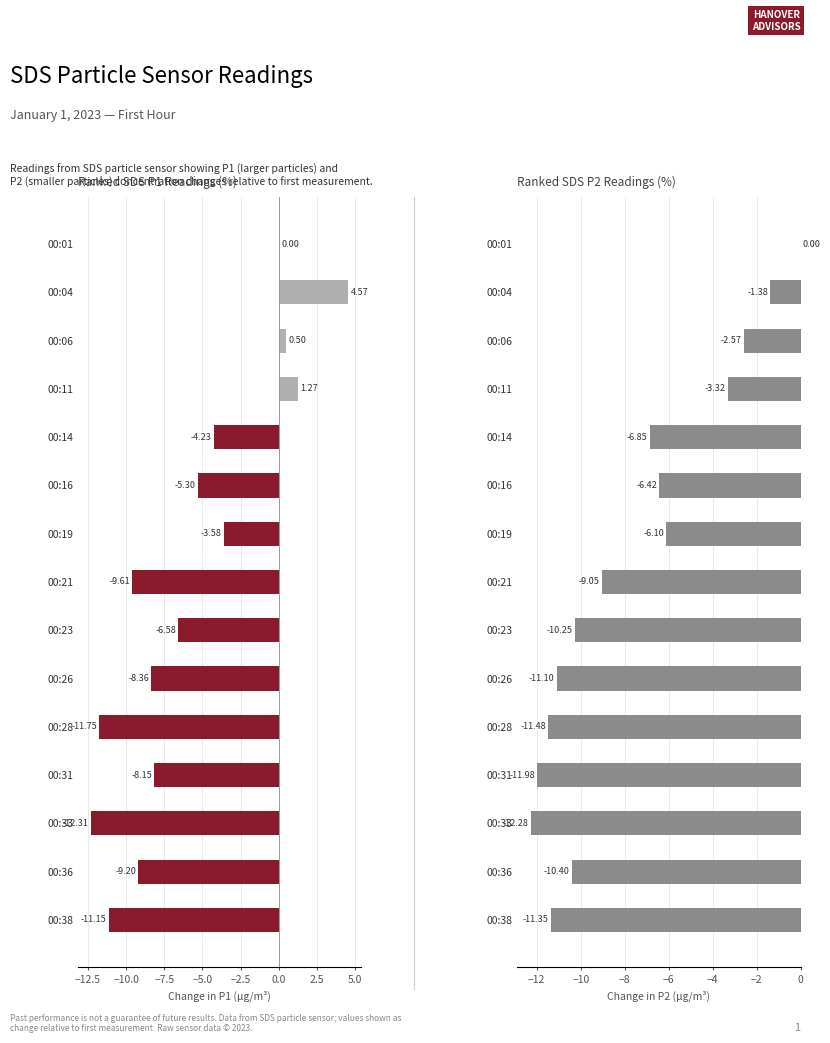

What is the difference between the second highest and second lowest values in the SDS_P1 series?

13.0